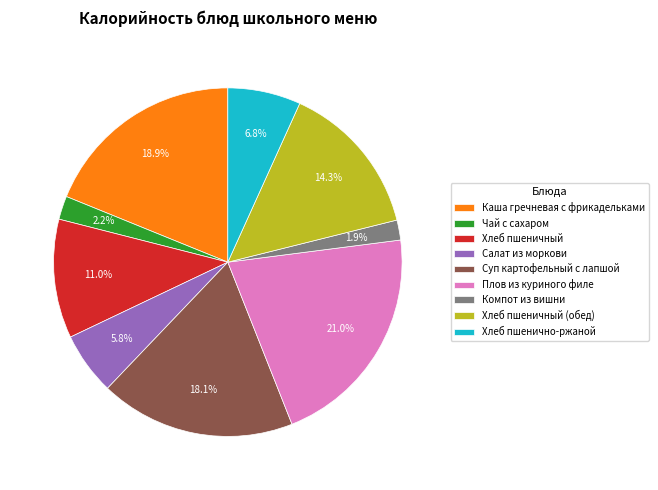

Do Плов из куриного филе and Каша гречневая с фрикадельками together represent more than half of the pie?

No